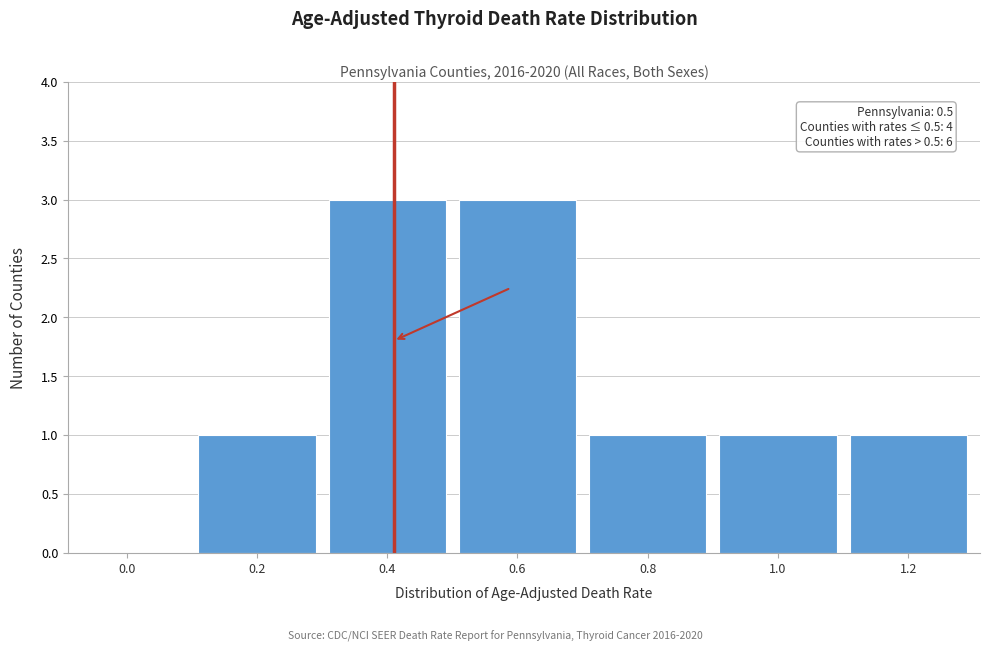

Reading left to right, extract all data points from this chart.

0.0=0	0.2=1	0.4=3	0.6=3	0.8=1	1.0=1	1.2=1